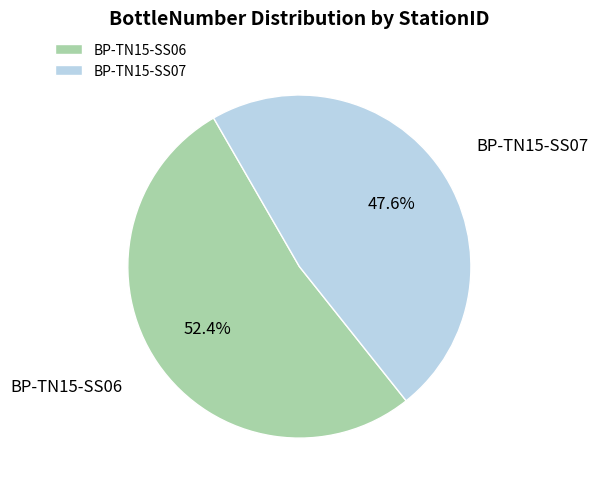

To the nearest percent, what is the combined percentage of BP-TN15-SS07 and BP-TN15-SS06?

100%